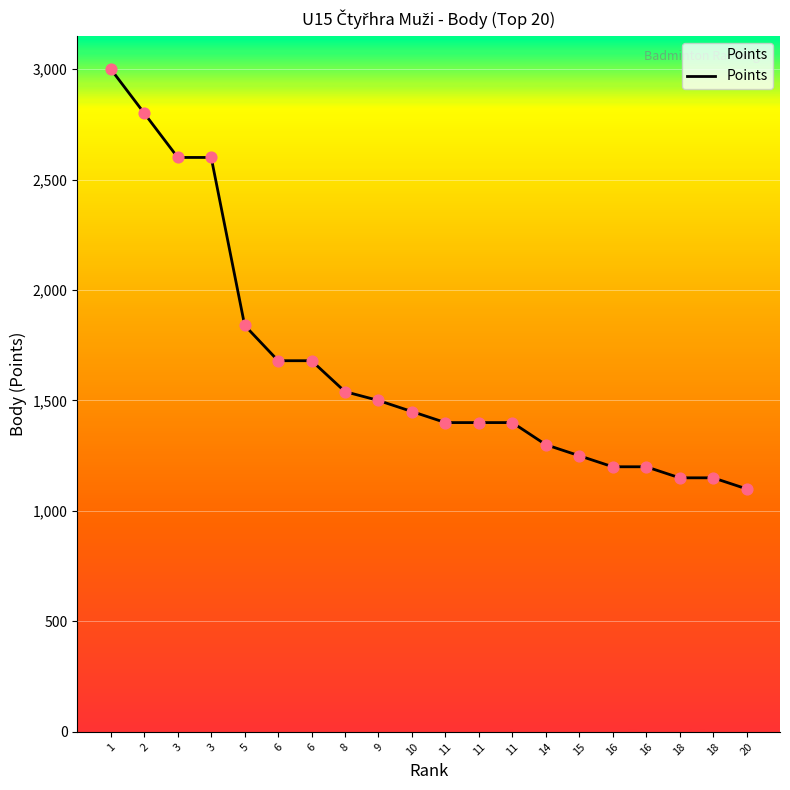

Between 6 and 20, which is larger?

6